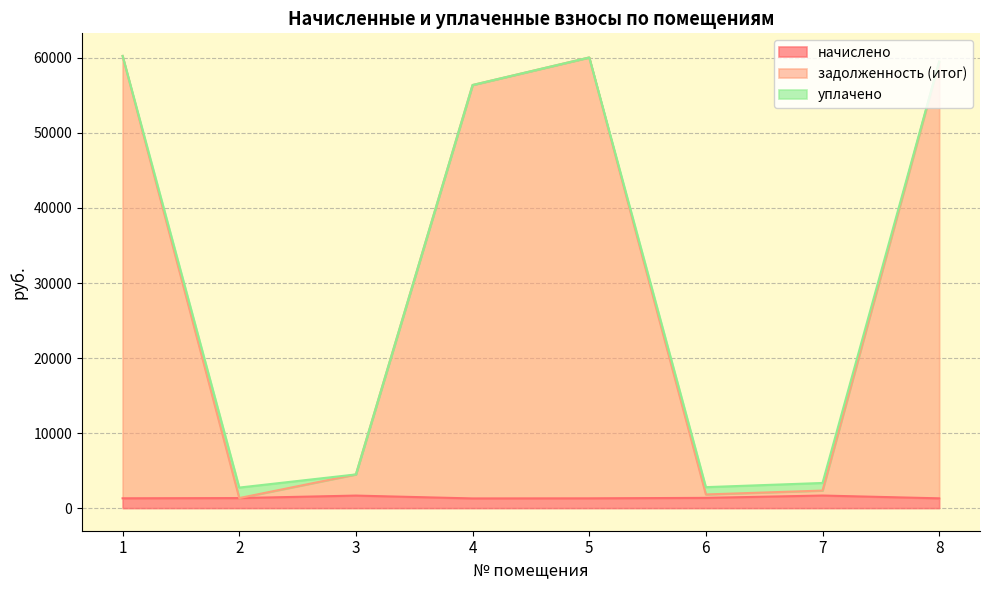

What is the total value across all series at 7?

3351.4